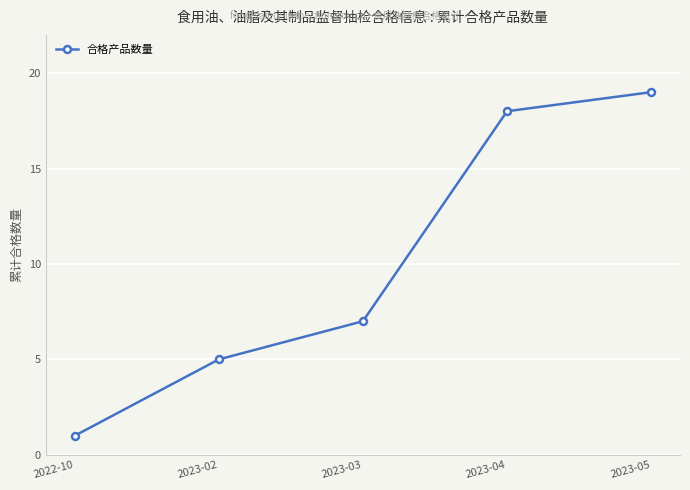

Between 2023-05 and 2022-10, which is larger?

2023-05